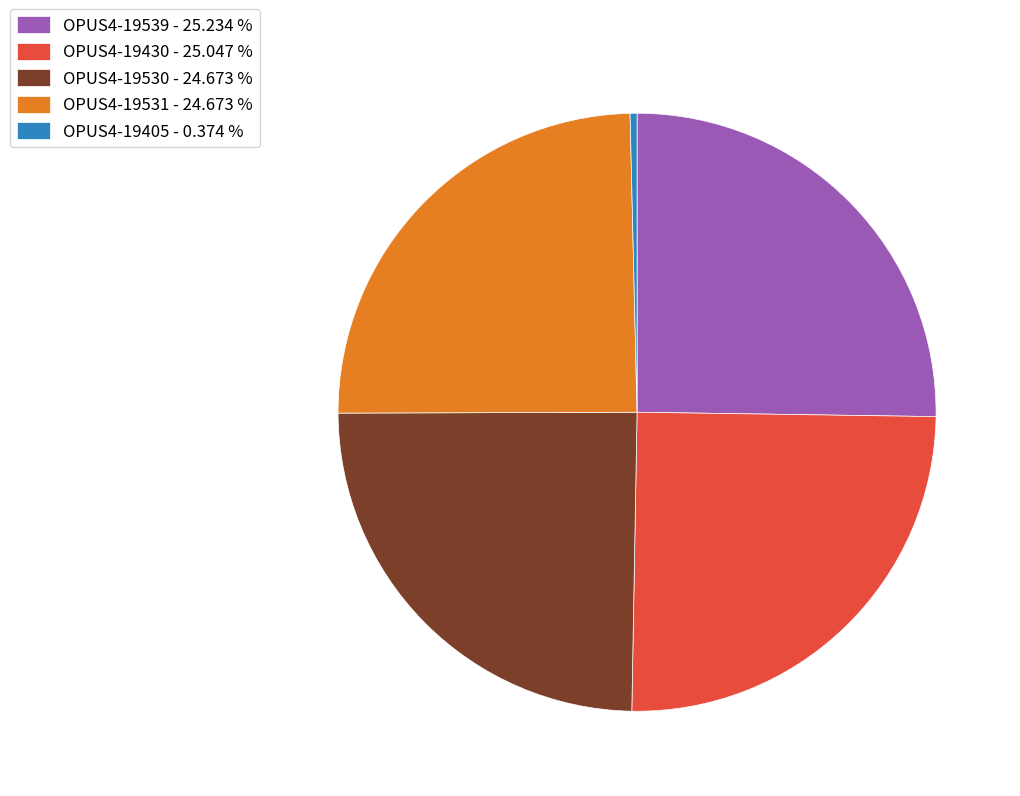

True or false: OPUS4-19430 accounts for 25% of the total.

True